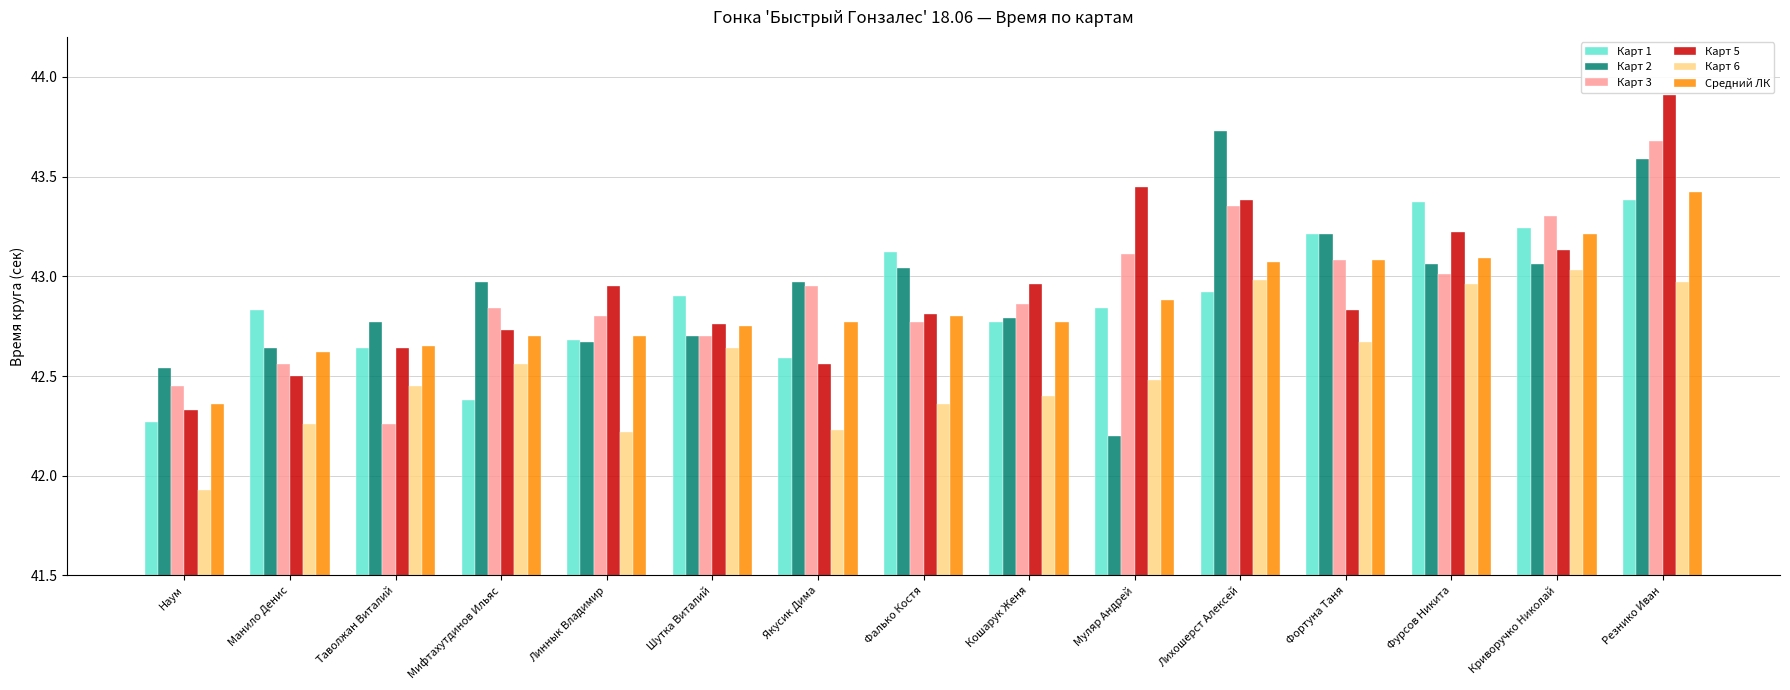

What is the label of the 2nd bar from the left?

Манило Денис